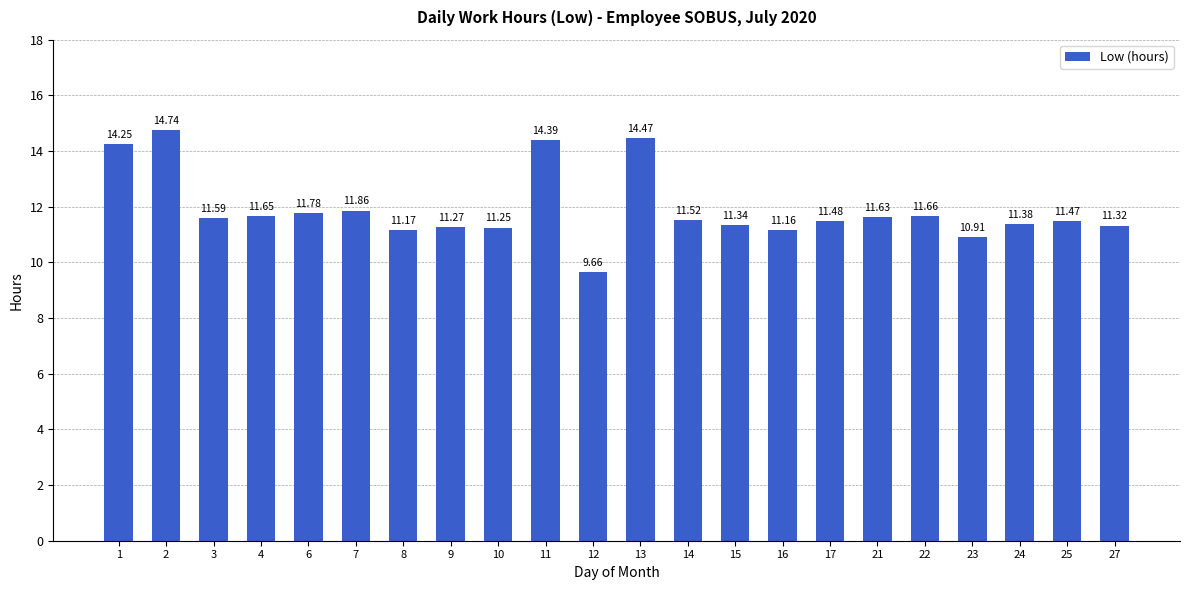

What is the change in value from 10 to 25?

+0.2